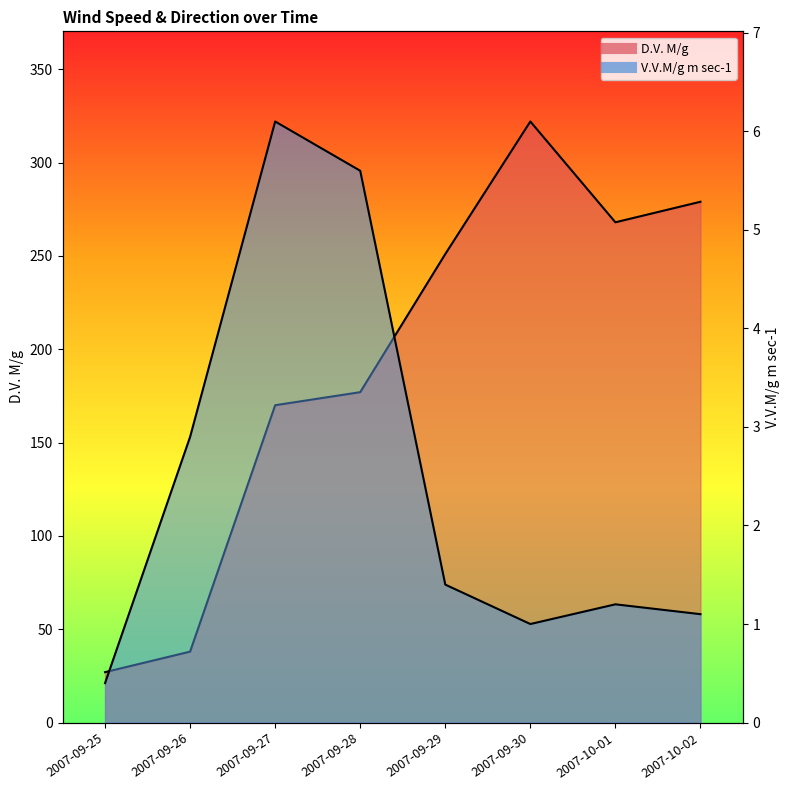

In V.V.M/g m sec-1, how many points are higher than both neighbors (excluding endpoints)?

2